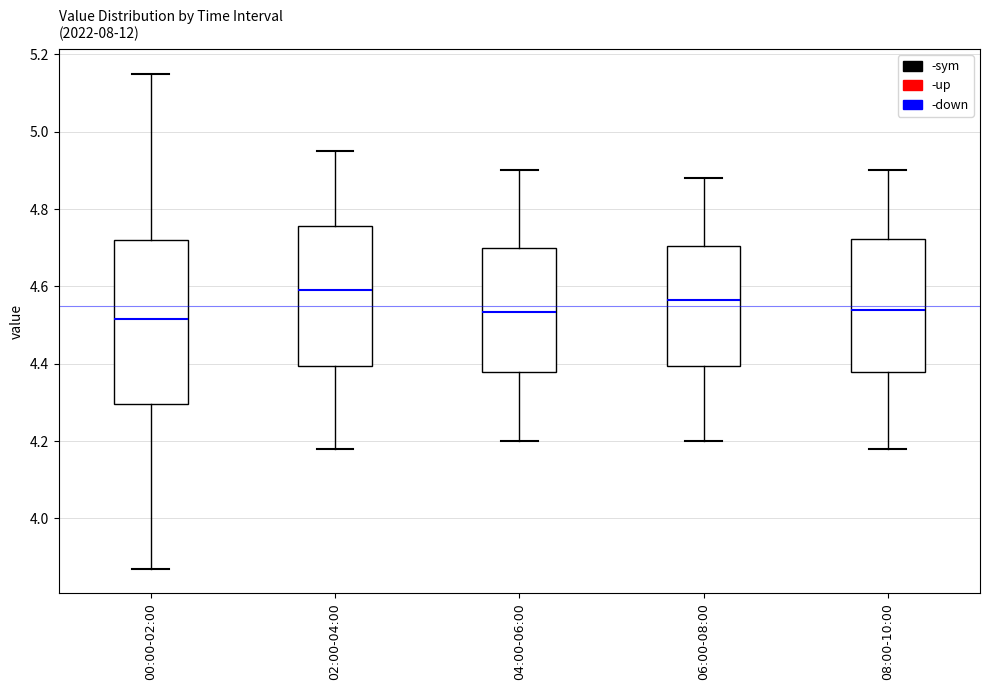

Reading left to right, transcribe this box plot: for each box, give where its median line is, the range the box spans, and where its two whiskers end, as read against the y-axis. The values are not printed on the chart, so give them approximately, as read against the axis.

00:00-02:00: median 4.52, box 4.30 to 4.72, whiskers 3.88 to 5.16
02:00-04:00: median 4.60, box 4.40 to 4.76, whiskers 4.18 to 4.96
04:00-06:00: median 4.54, box 4.38 to 4.70, whiskers 4.20 to 4.90
06:00-08:00: median 4.56, box 4.40 to 4.70, whiskers 4.20 to 4.88
08:00-10:00: median 4.54, box 4.38 to 4.72, whiskers 4.18 to 4.90